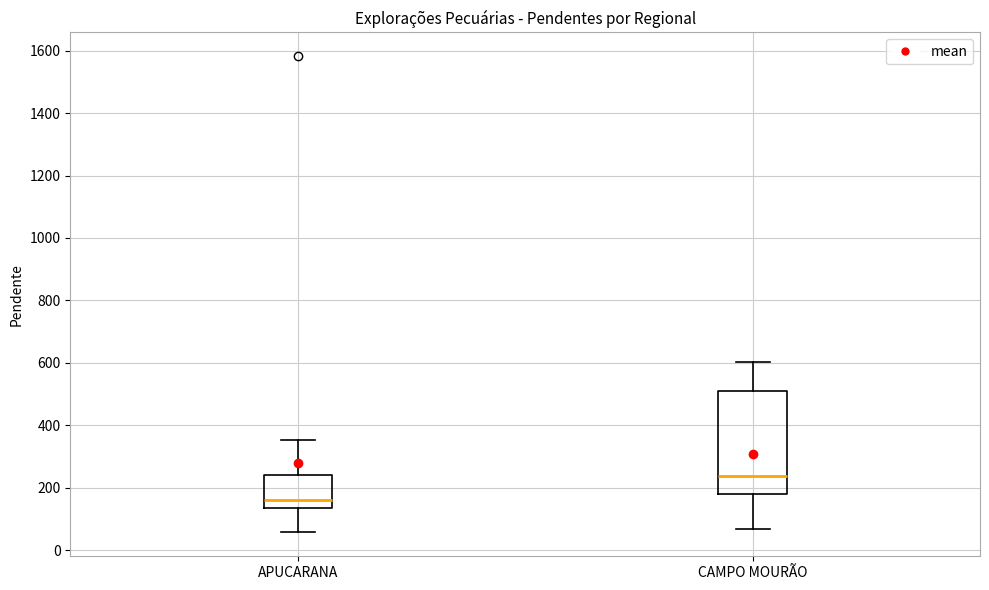

Reading left to right, read every box against the y-axis: the position of its median line, the range the box covers, and the ends of its whiskers. The values are not printed on the chart, so give them approximately, as read against the axis.

APUCARANA: median 160, box 140 to 240, whiskers 60 to 360
CAMPO MOURÃO: median 240, box 180 to 520, whiskers 60 to 600